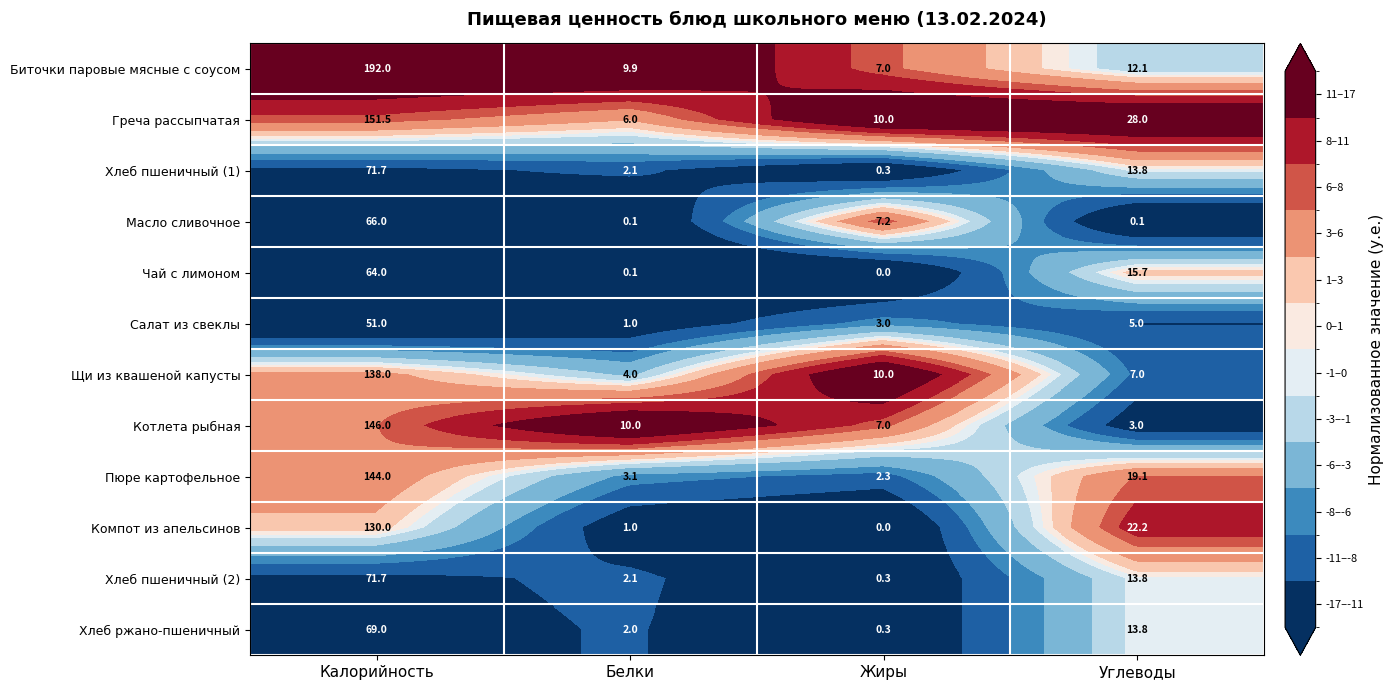

What is the average value of the Хлеб пшеничный (1) series?

22.0